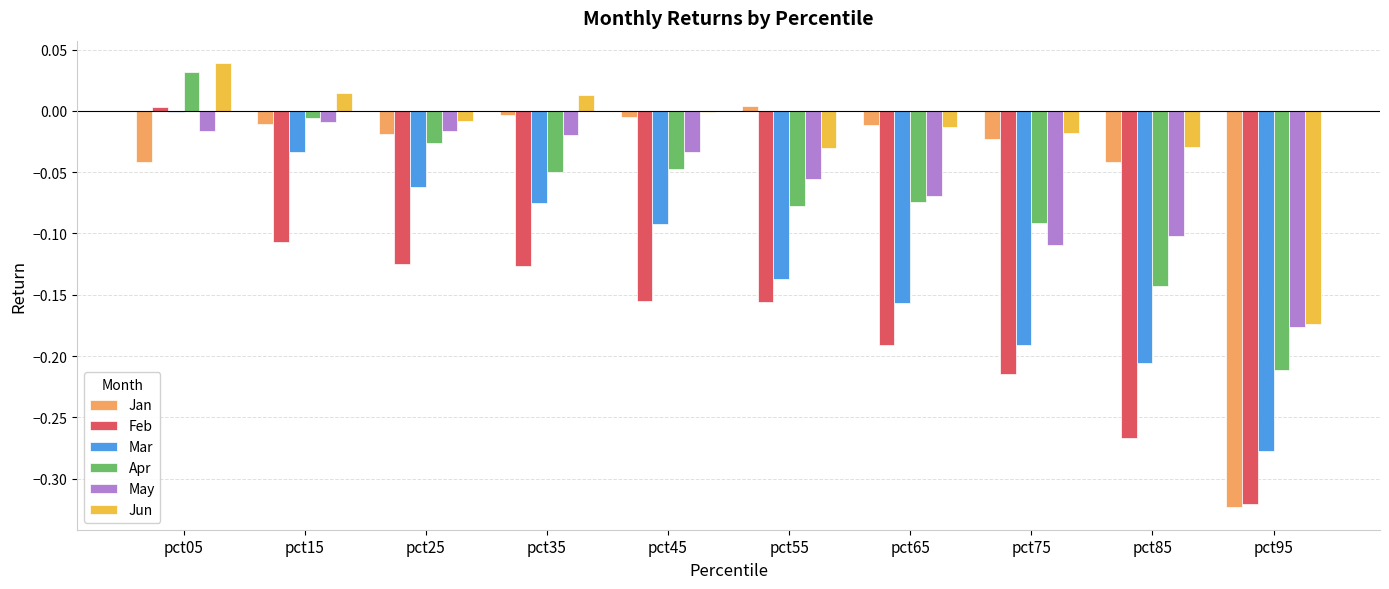

Which series has the widest spread of values?

Jan